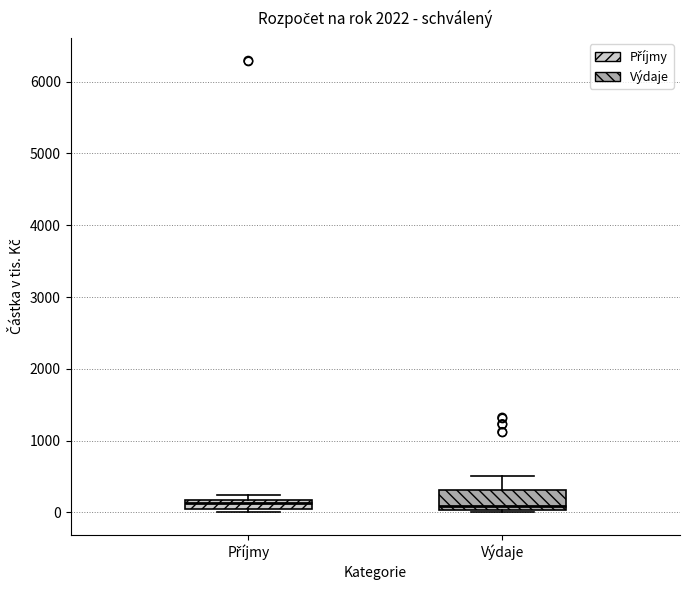

Where does the median line of the box for Příjmy sit on the y-axis? The values are not printed on the chart, so give them approximately, as read against the axis.

100